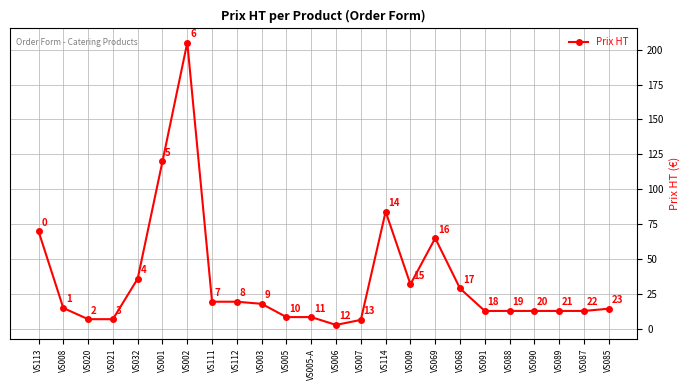

Which has a higher value, VS006 or VS088?

VS088